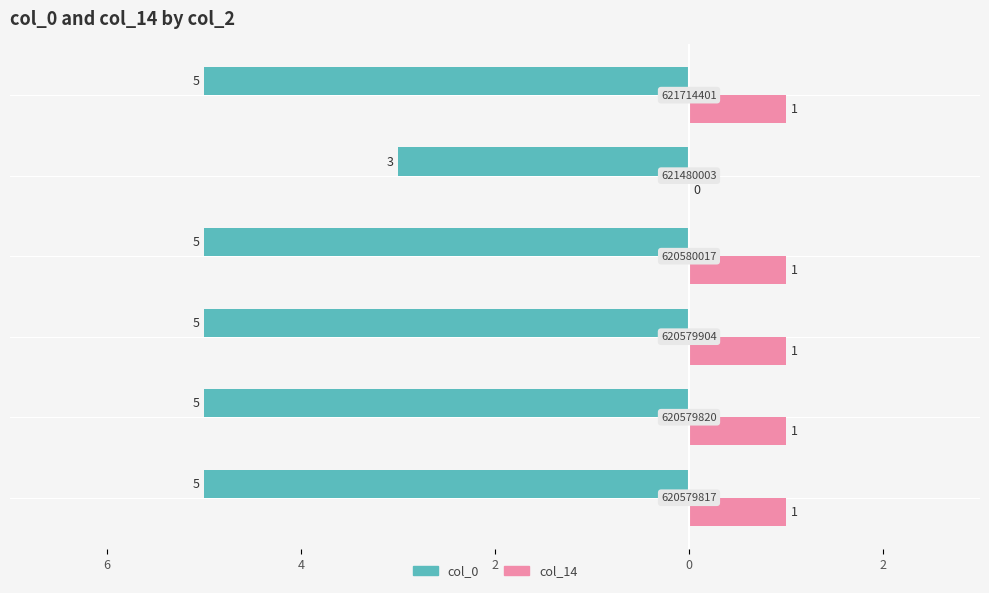

What is the smallest value displayed?

-5